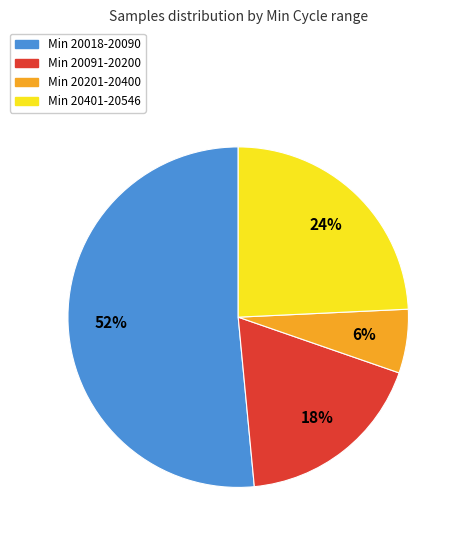

What is the smallest slice in the pie chart?

Min 20201-20400